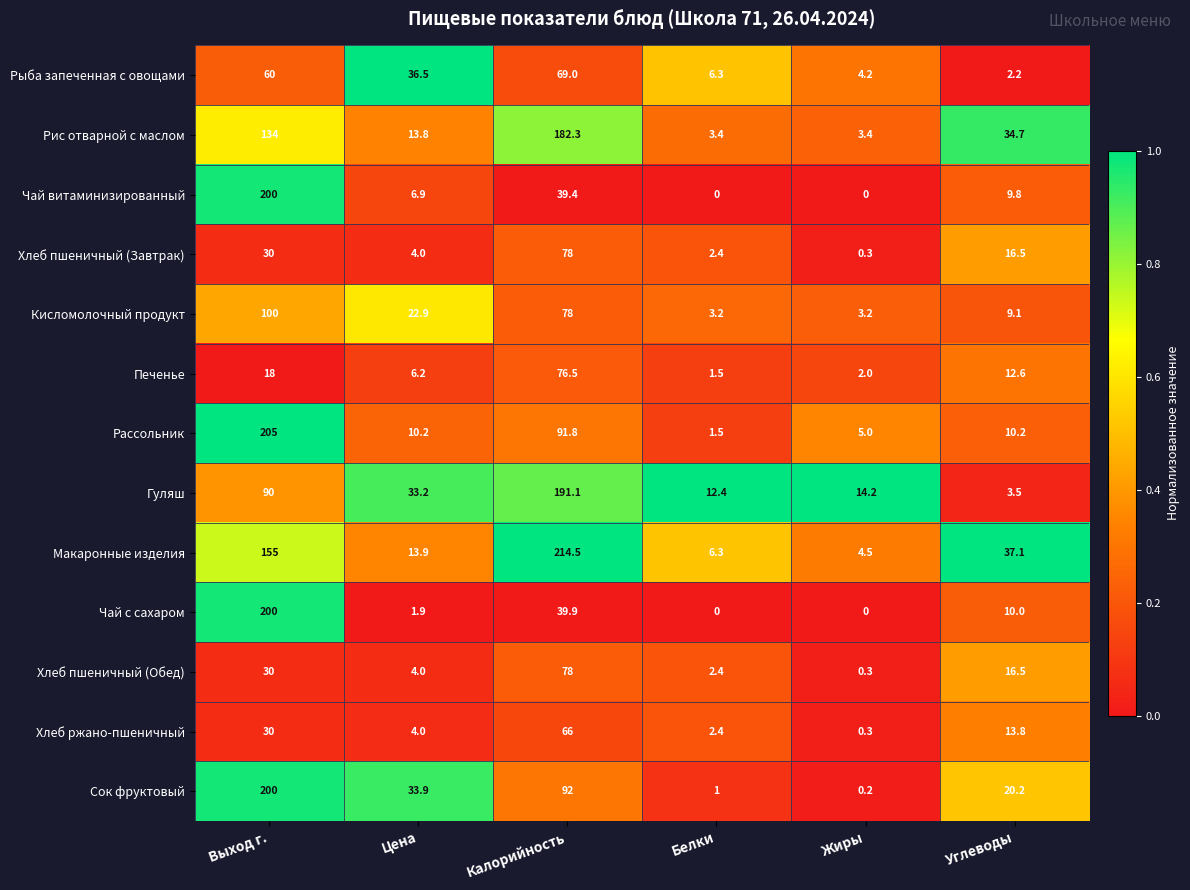

How many data points does each series have?

6